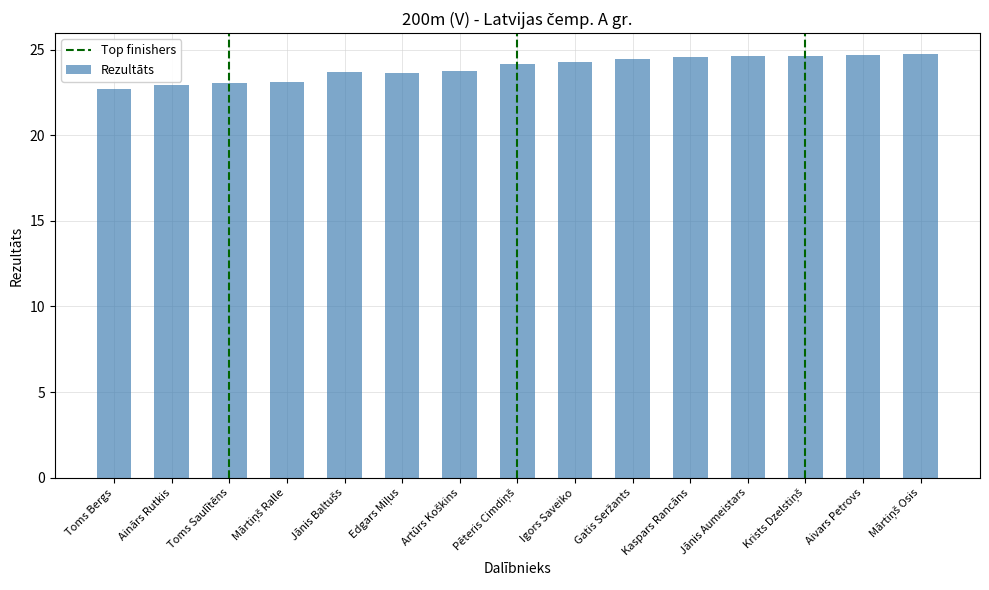

Does the chart contain any negative values?

No